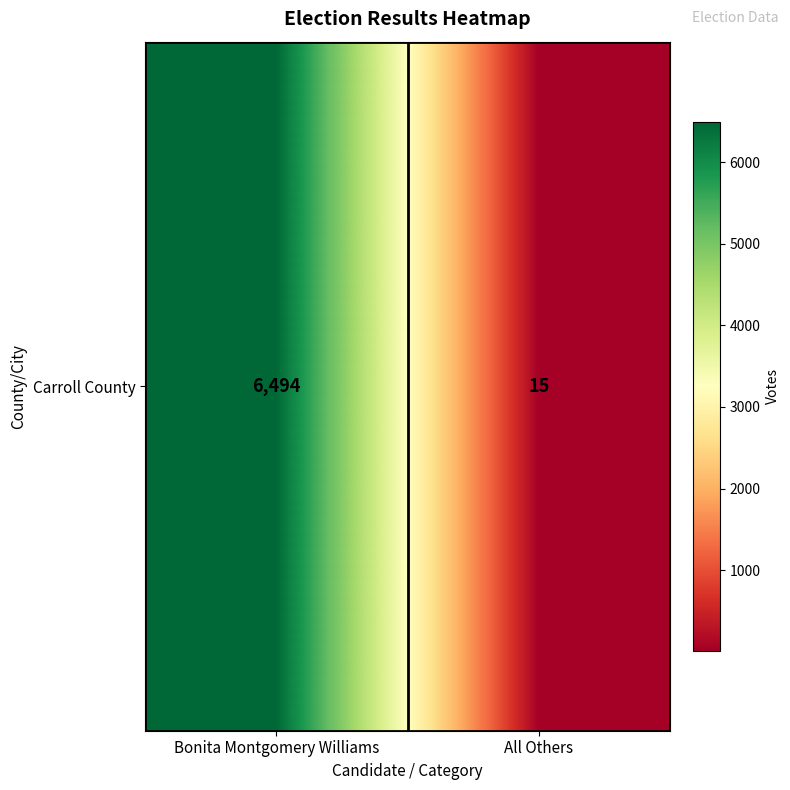

What is the difference between the maximum and minimum values?

6479